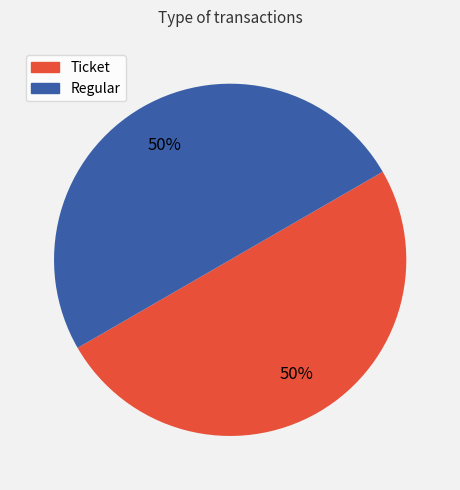

Combined, do Ticket and Regular account for over 50%?

Yes